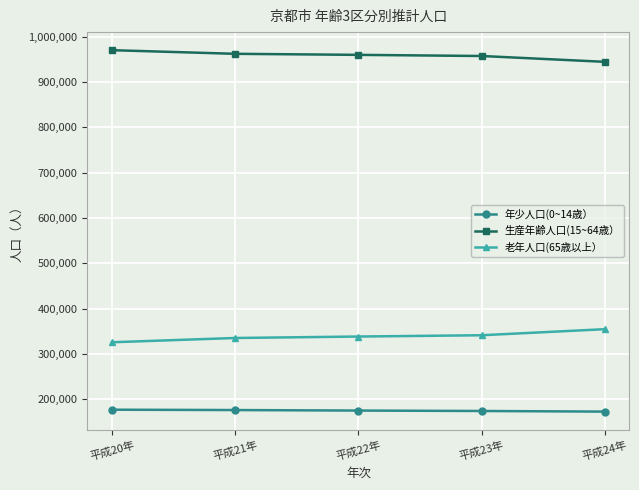

What is the value of the 生産年齢人口(15~64歳） point at the 4th from the left?

957438